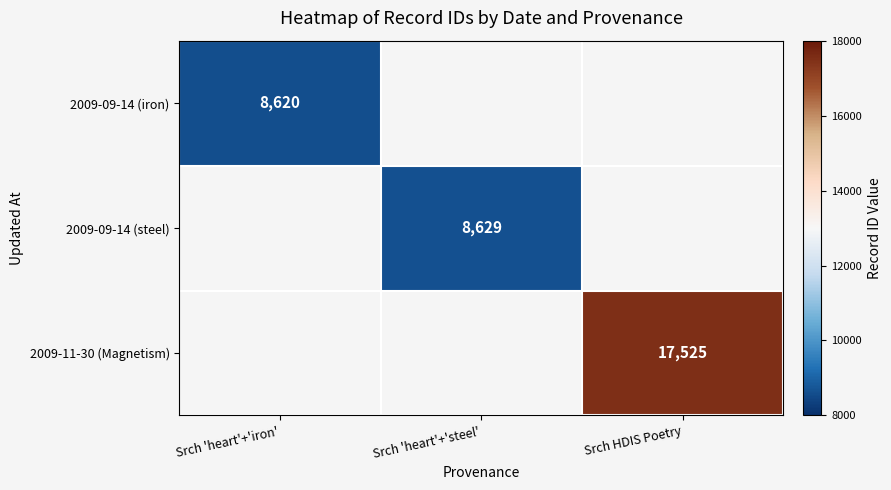

The value of 2009-09-14 (iron) at Srch 'heart'+'iron' is 12726. True or false?

False